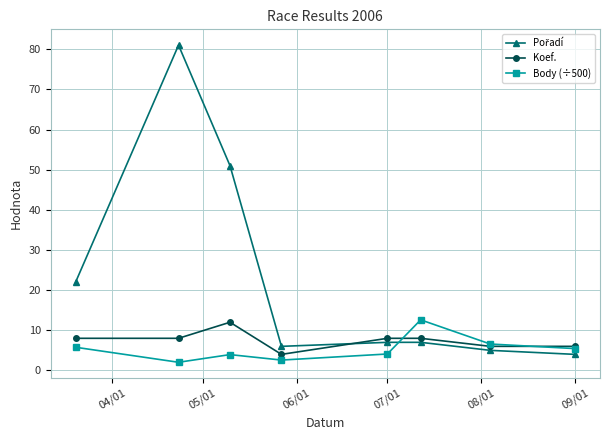

True or false: Koef. has more than 0 points higher than both neighbors.

True